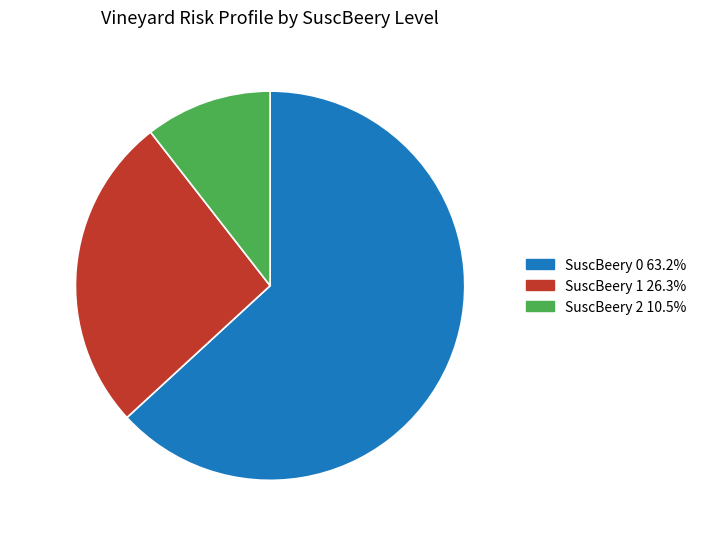

How many slices are in this pie chart?

3